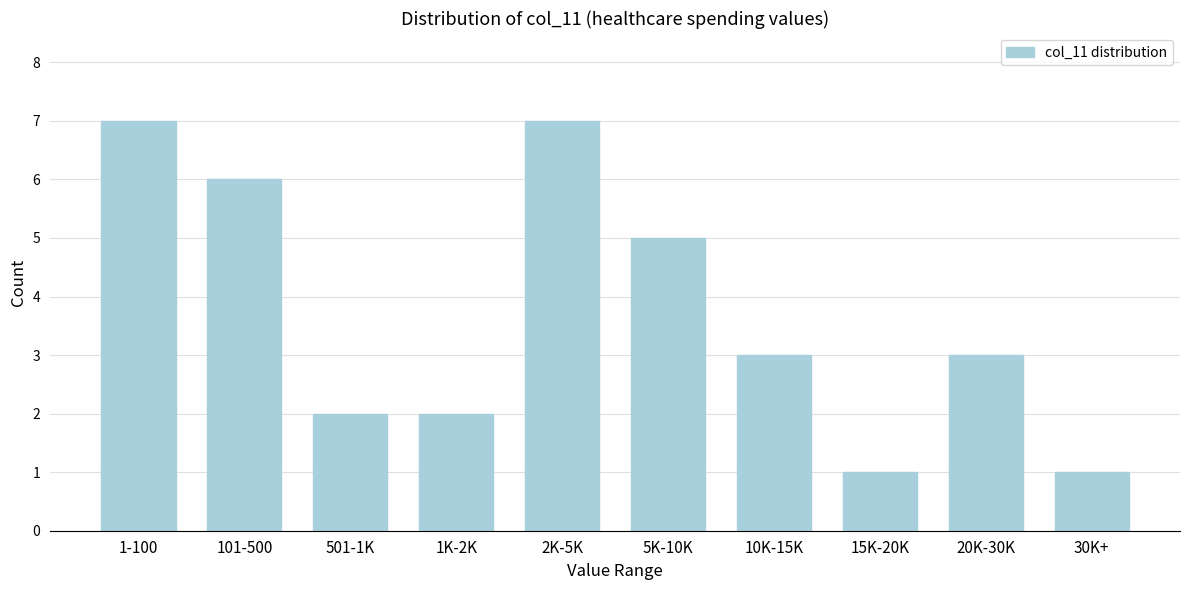

Reading left to right, list all the values displayed in this chart.

7	6	2	2	7	5	3	1	3	1